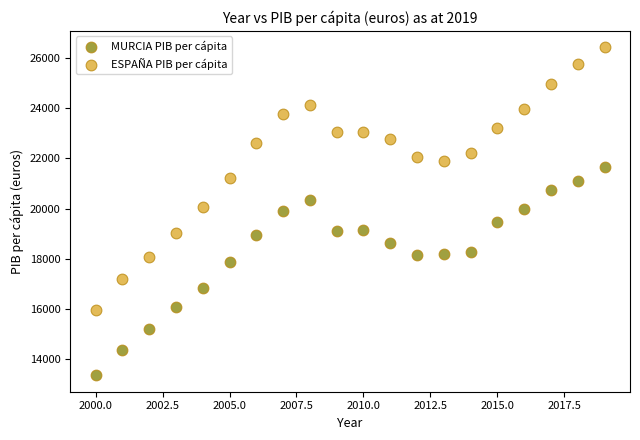

What are all the series names shown in the legend?

MURCIA PIB per cápita, ESPAÑA PIB per cápita